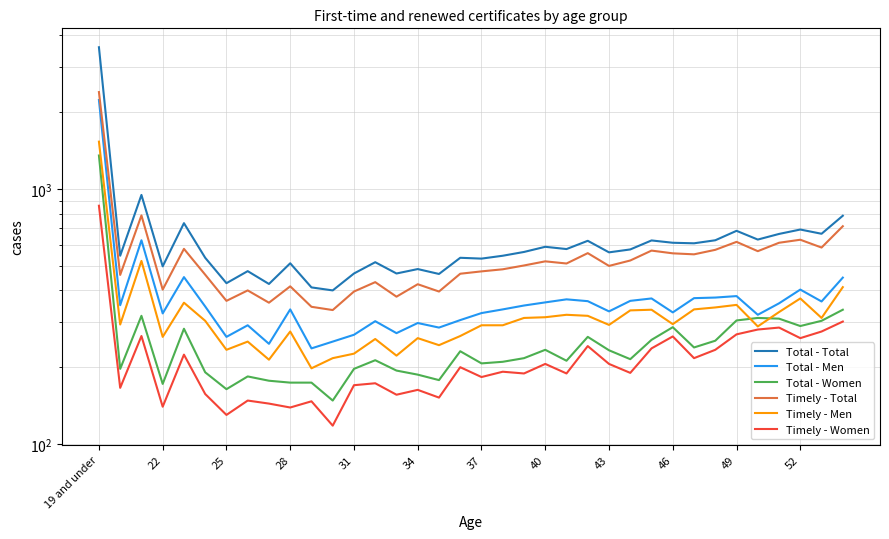

True or false: Timely - Men and Timely - Total intersect in this chart.

False